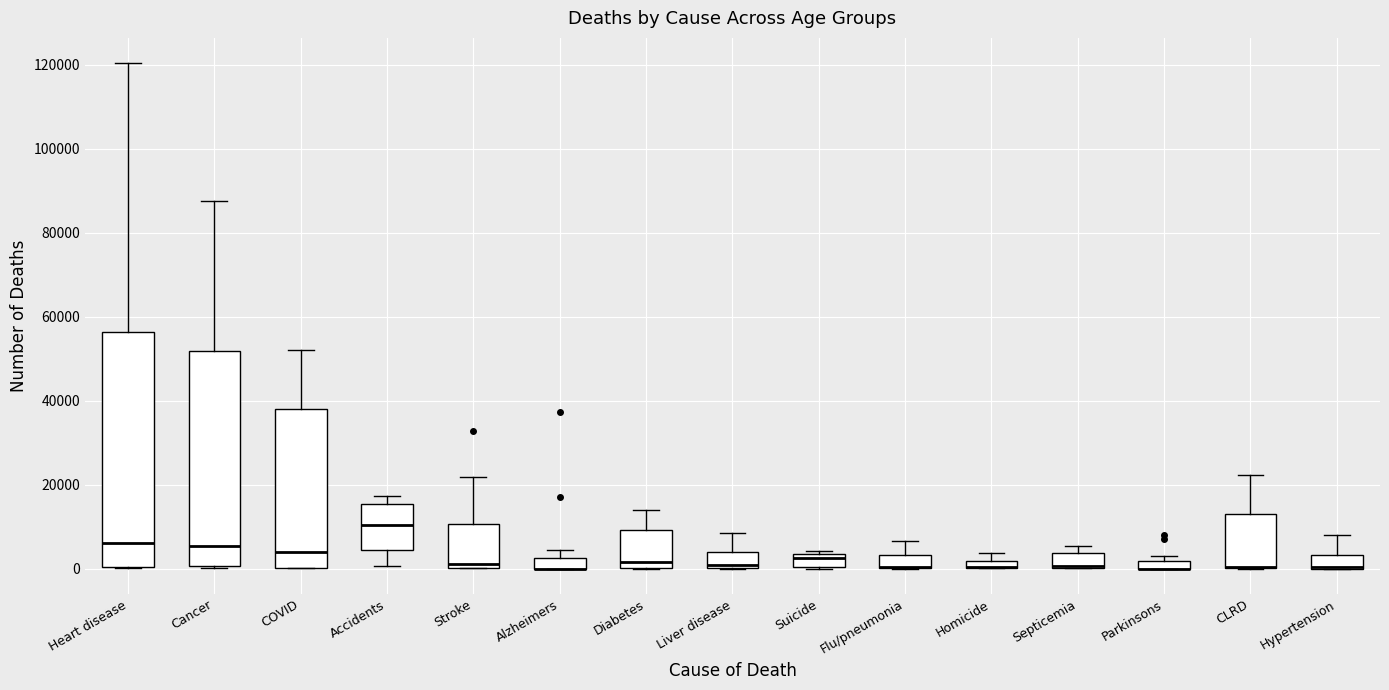

Where is the upper edge of the box for Heart disease on the y-axis? The values are not printed on the chart, so give them approximately, as read against the axis.

56000